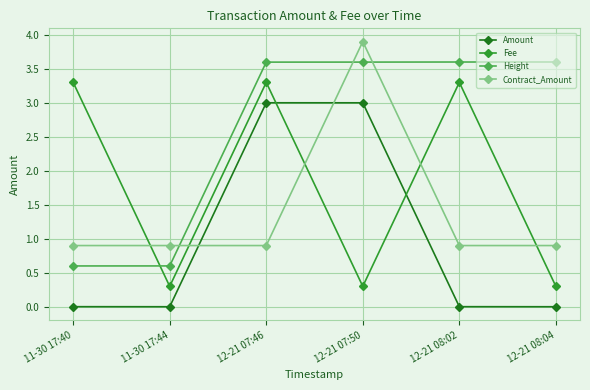

The value of Contract_Amount at 12-21 07:46 is 0.9. True or false?

True